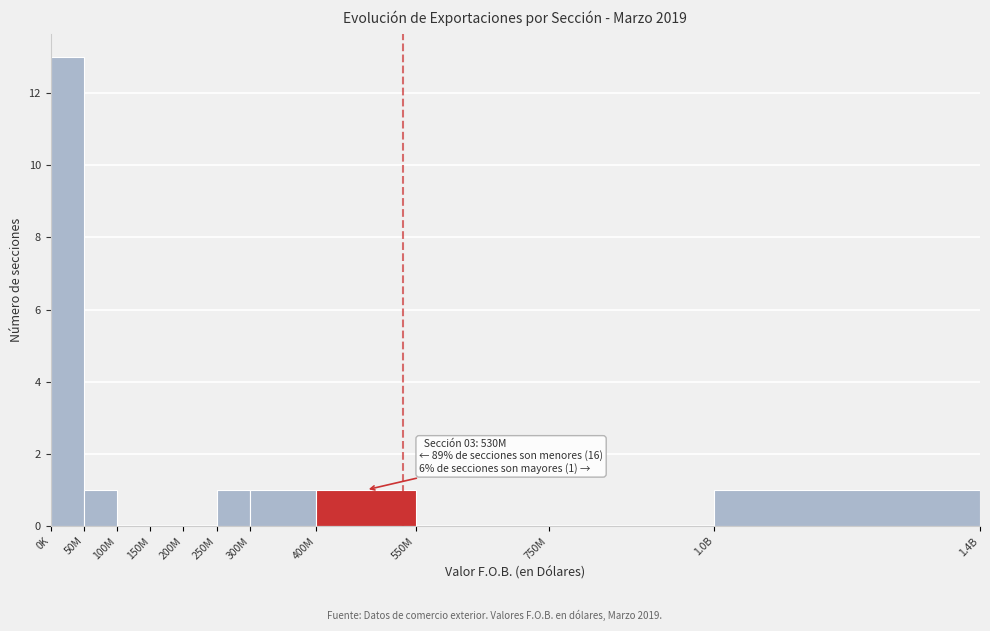

Reading right to left, extract all data points from this chart.

1.0B=1	750M=0	550M=0	400M=1	300M=1	250M=1	200M=0	150M=0	100M=0	50M=1	0K=13